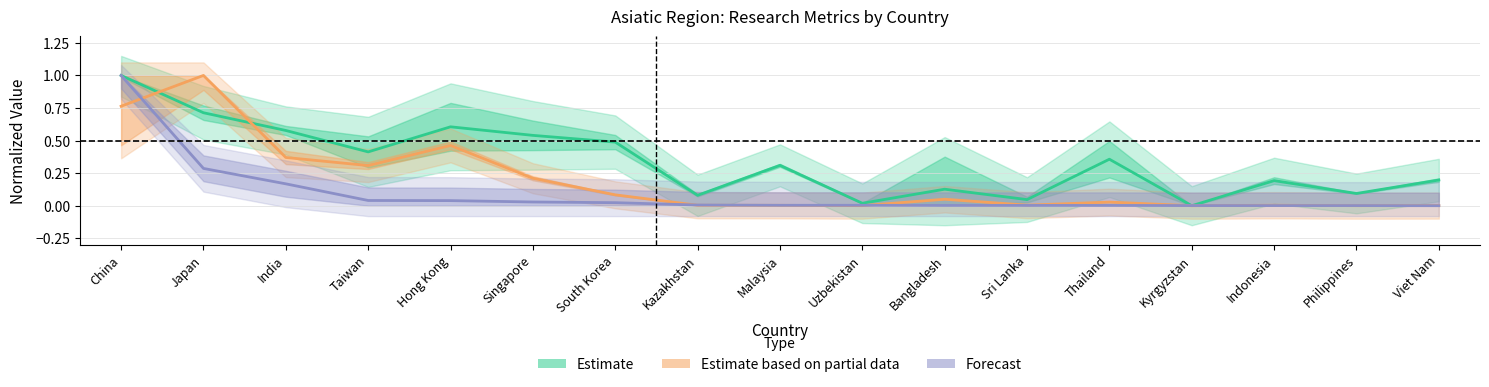

At which category does the chart reach its minimum across all series?

Kyrgyzstan